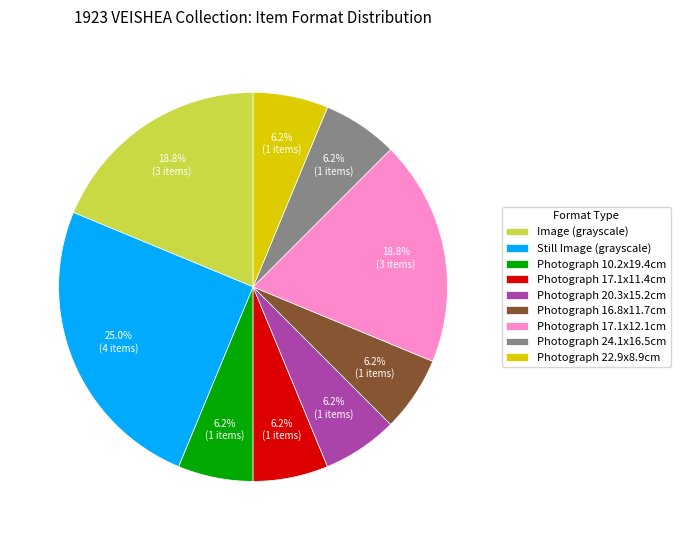

Does any single category account for the majority?

No